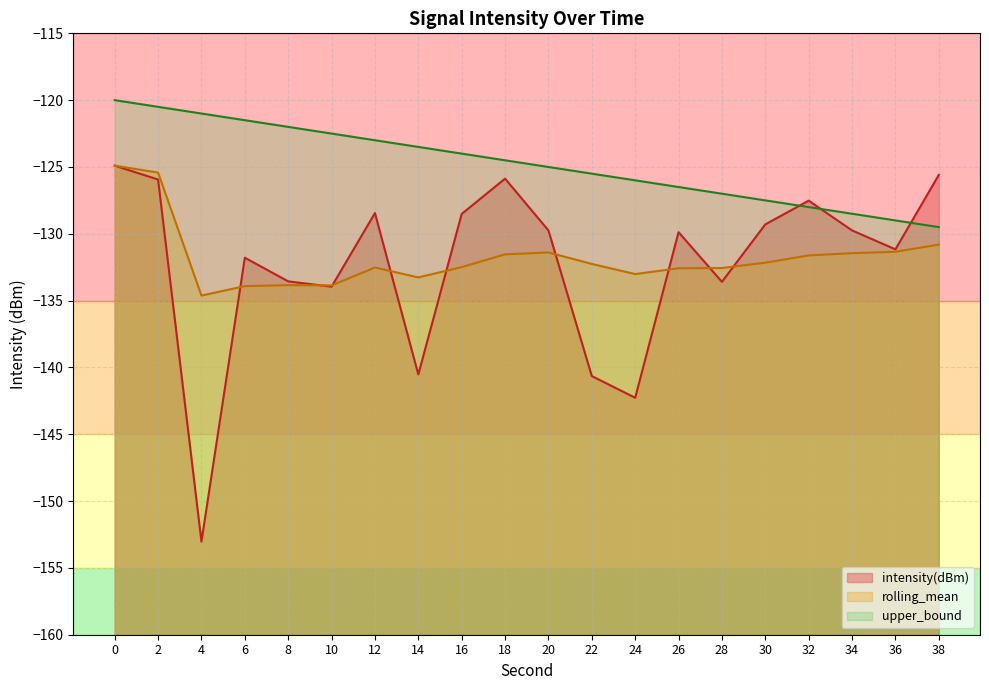

What is the sum of the upper_bound values at 30 and 32?

-255.5